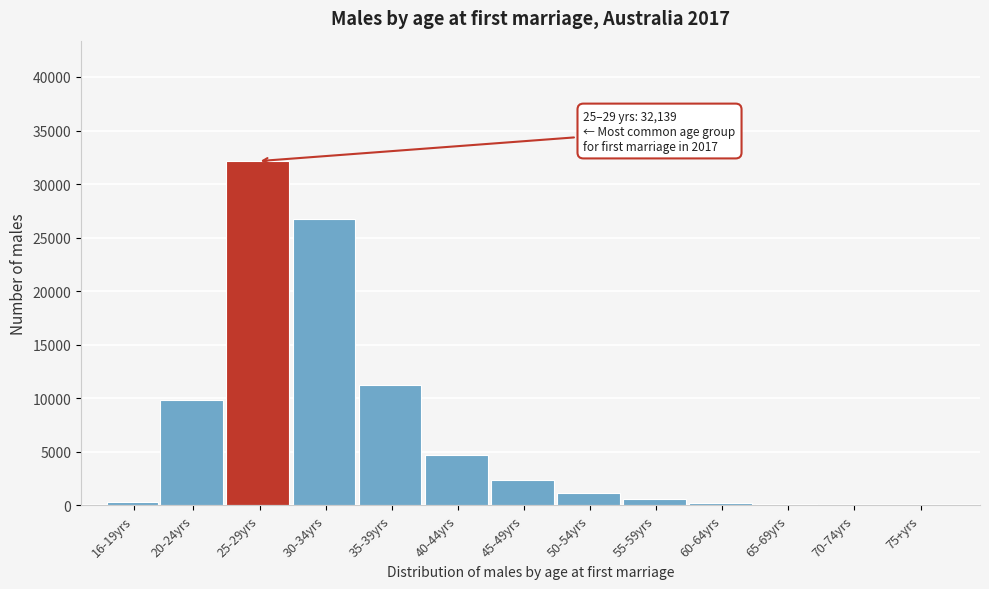

What is the sum of all values?

89585